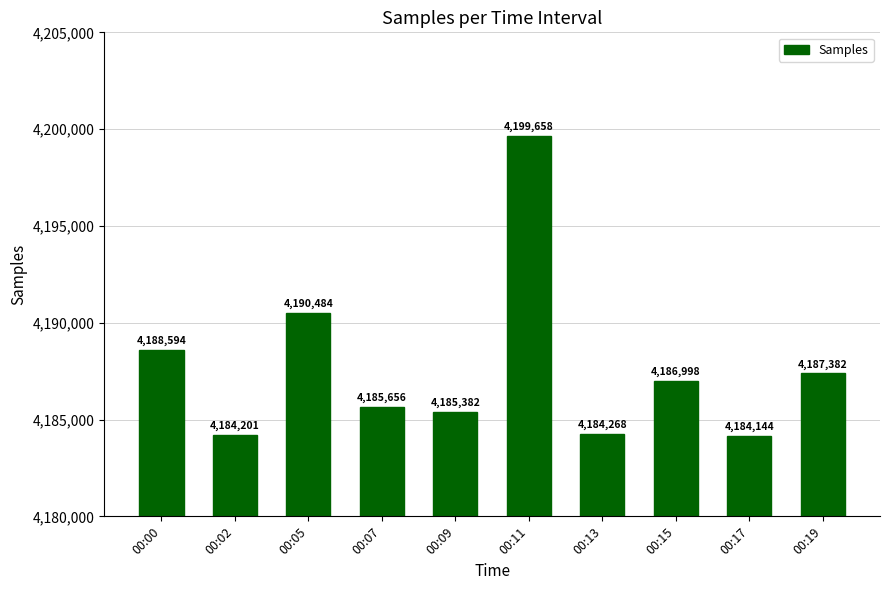

What is the sum of all values?

41876767